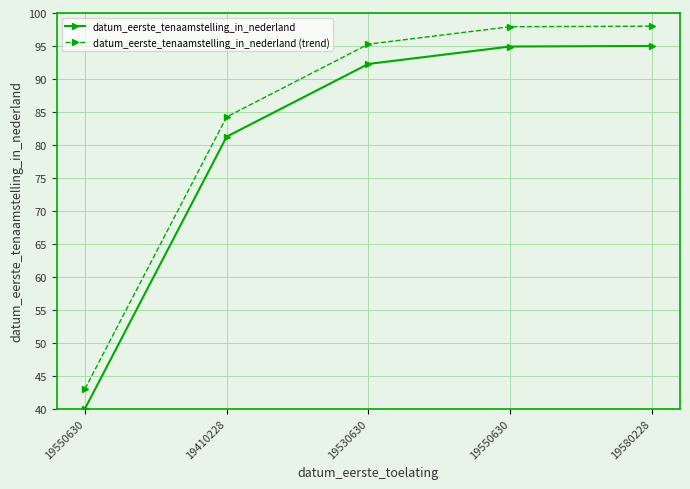

Is this an area chart (filled region under the line)?

No